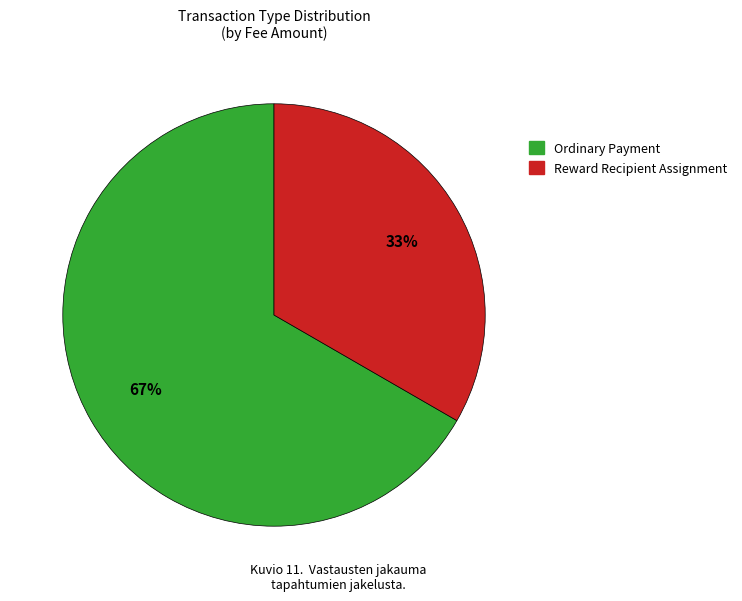

To the nearest percent, what is the combined percentage of Ordinary Payment and Reward Recipient Assignment?

100%